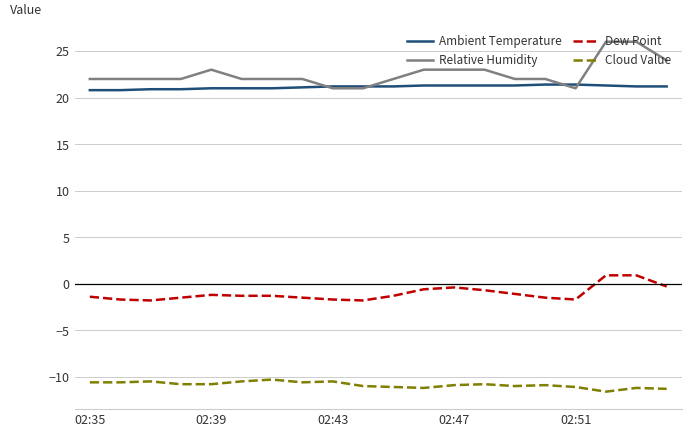

Which series has the largest total across all categories?

Relative Humidity